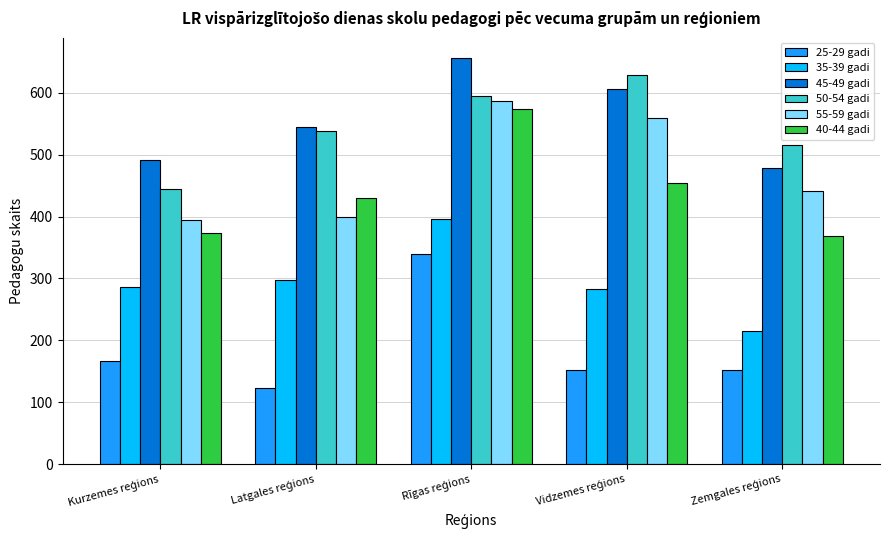

At how many categories does at least one series exceed 348?

5